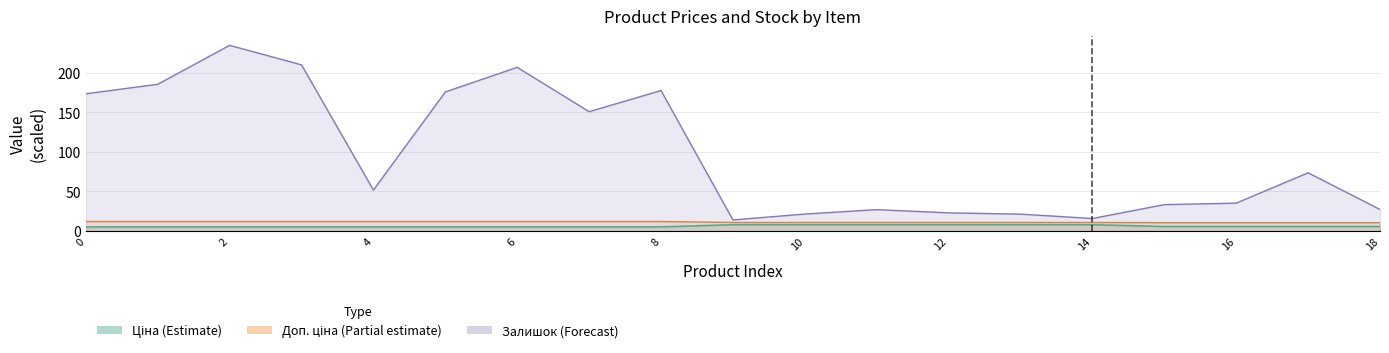

Count the number of data series in this chart.

3